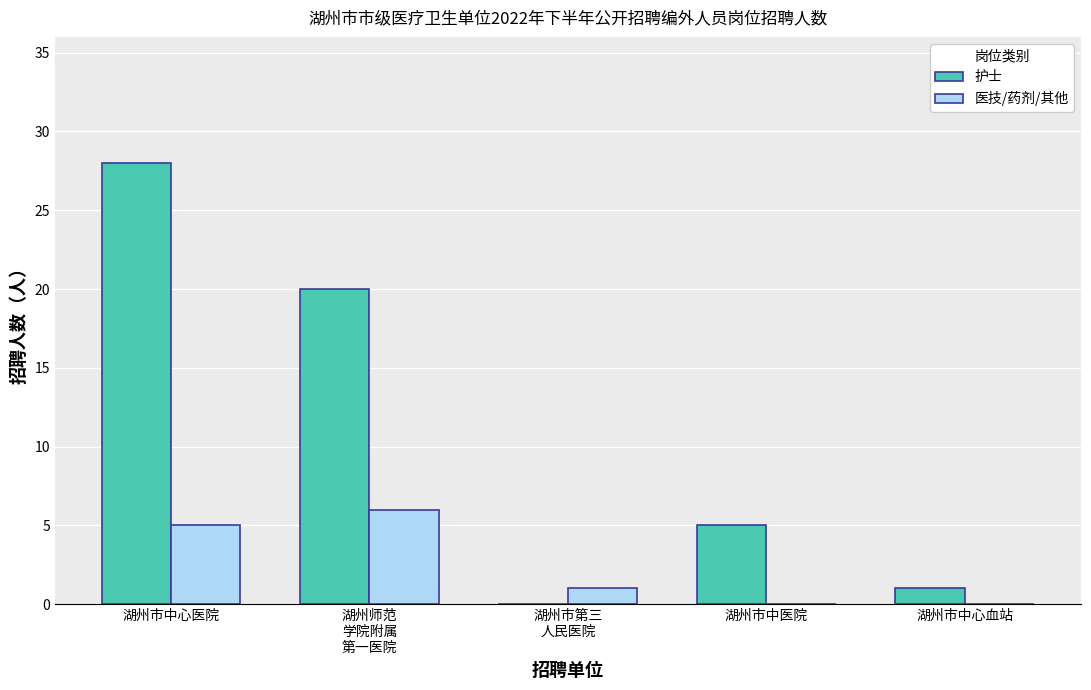

At which category is the sum across all series the highest?

湖州市中心医院